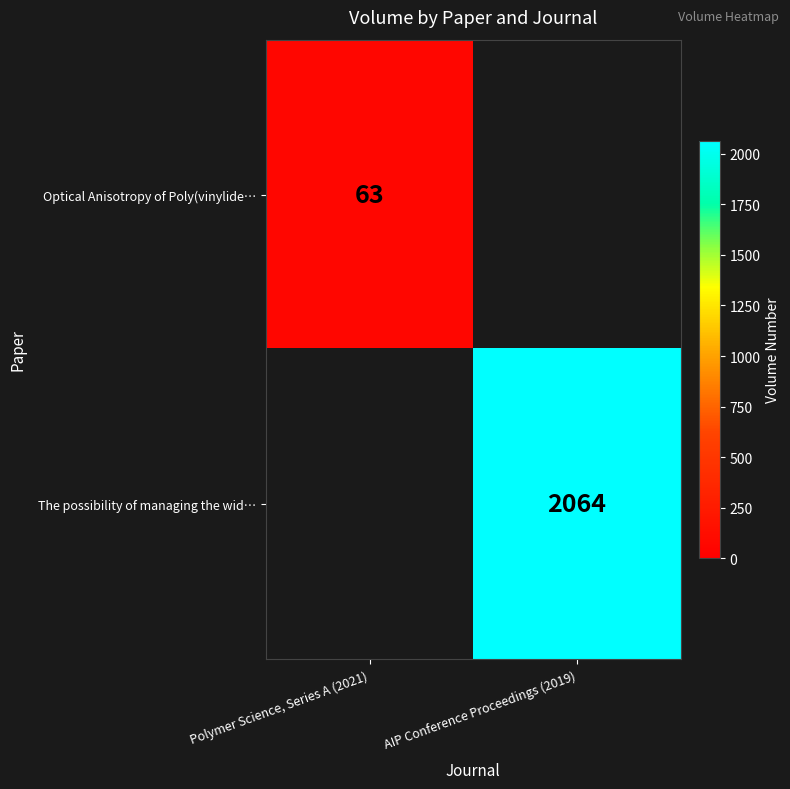

The The possibility of managing the wid… series shows 562 at AIP Conference Proceedings (2019). True or false?

False